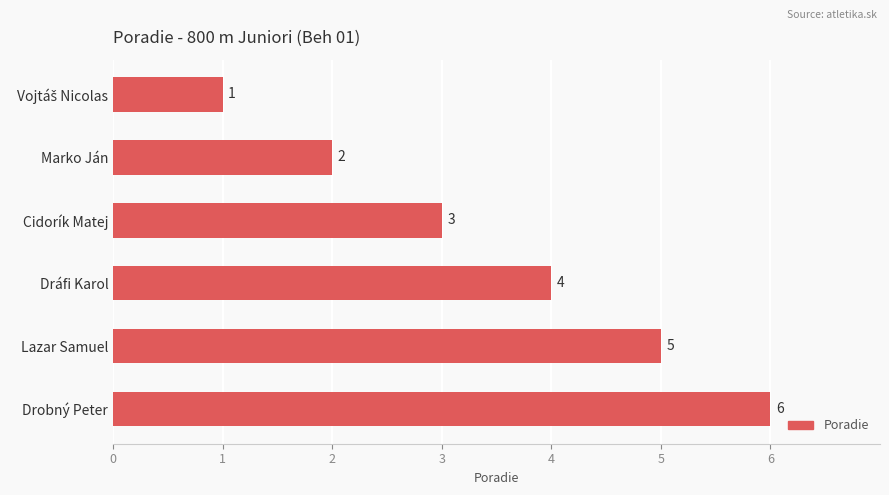

Count the number of data series in this chart.

1